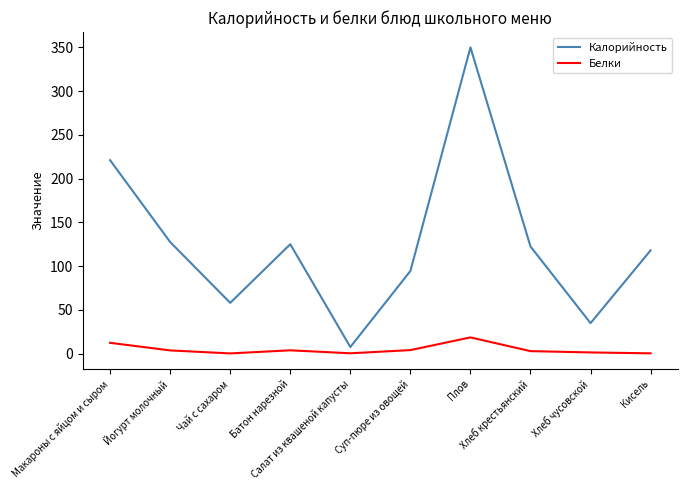

Rank the series by their average value, from lowest to highest.

Белки, Калорийность